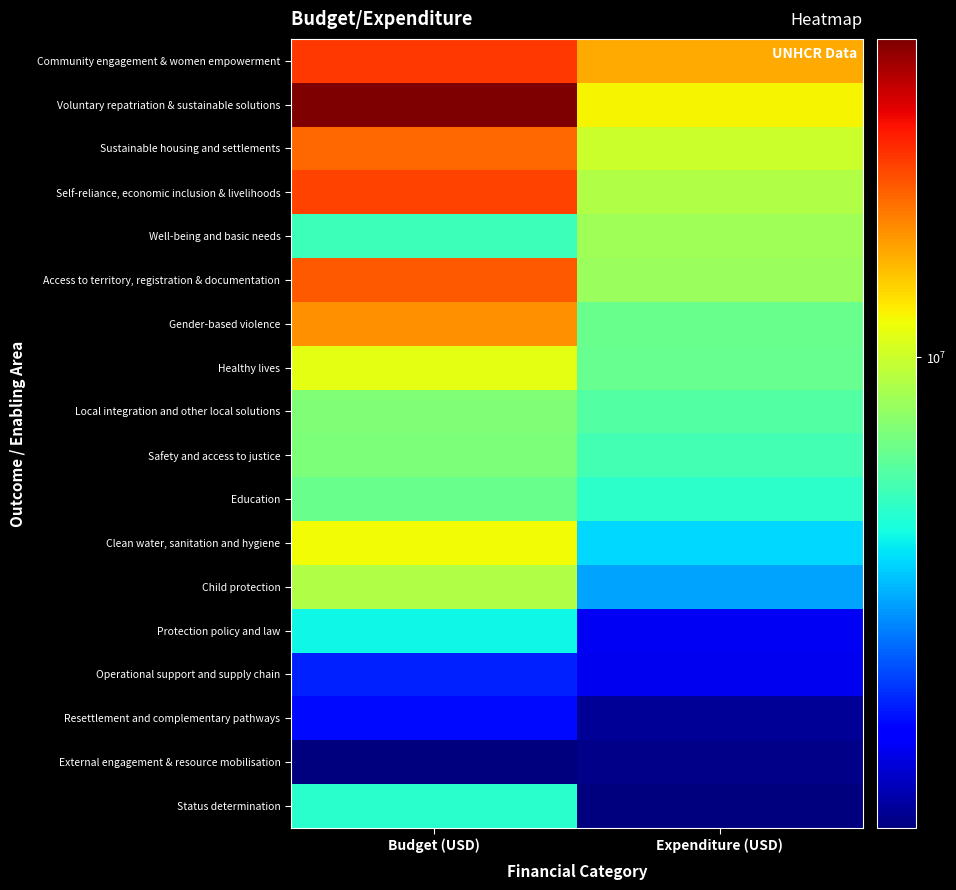

Which series has the largest total across all categories?

Voluntary repatriation & sustainable solutions